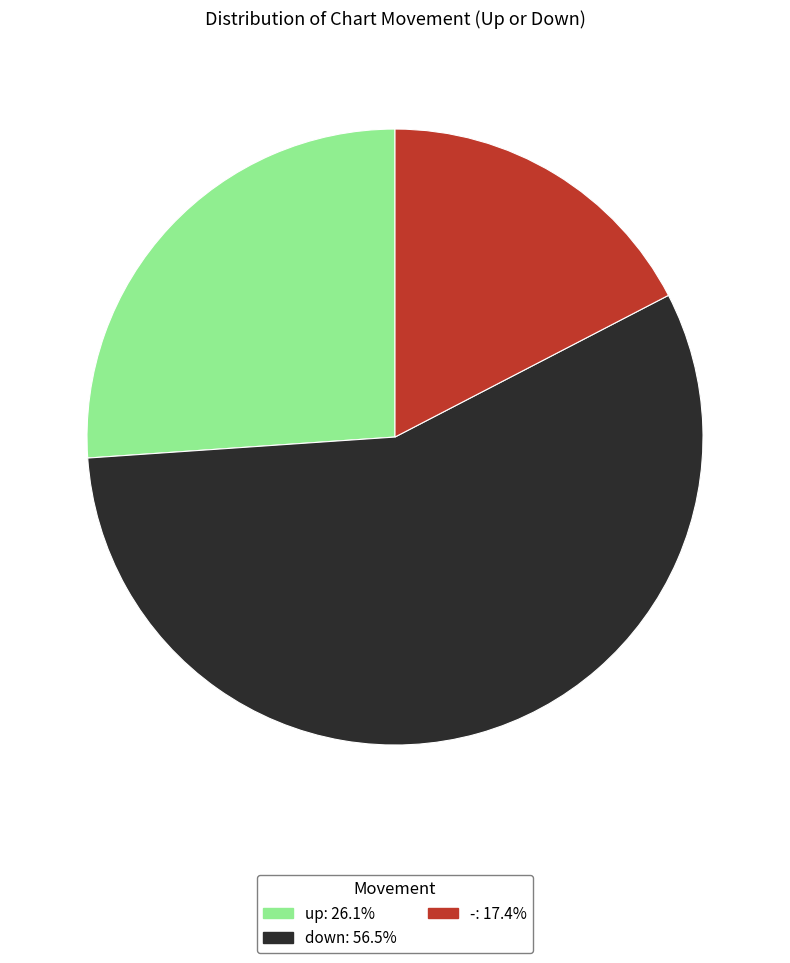

Is the sum of up and - greater than half?

No